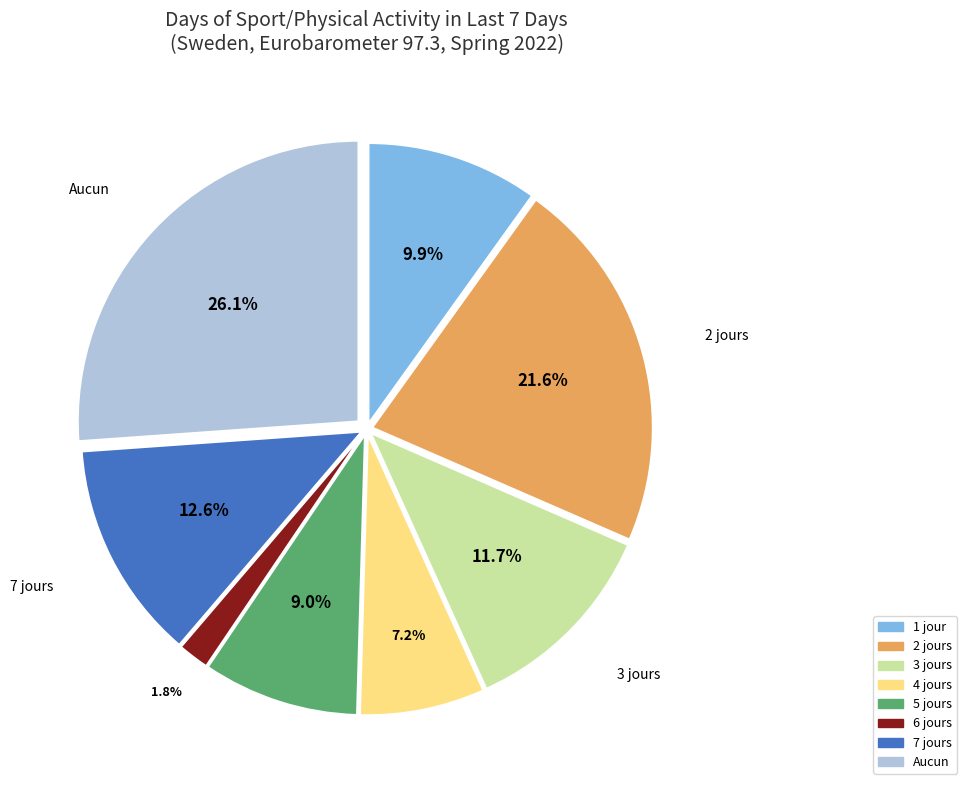

How many slices are in this pie chart?

8